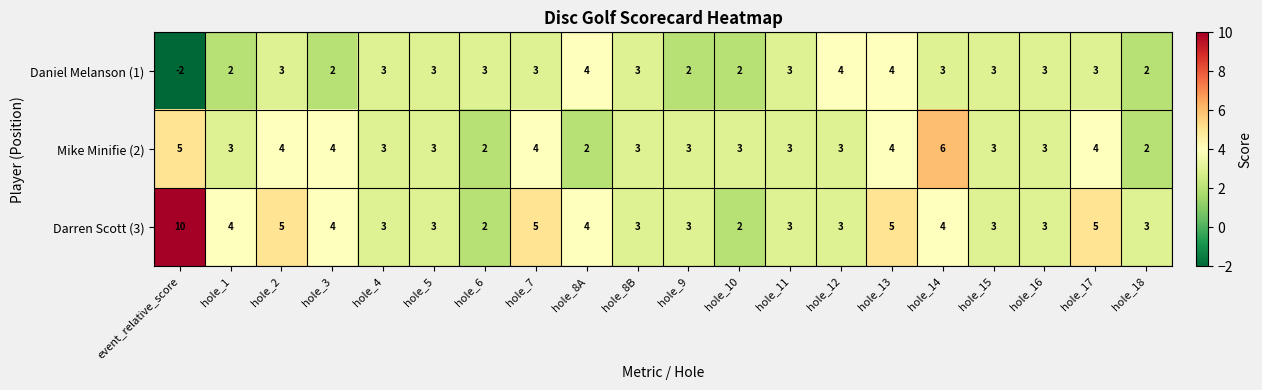

How many data points does each series have?

20